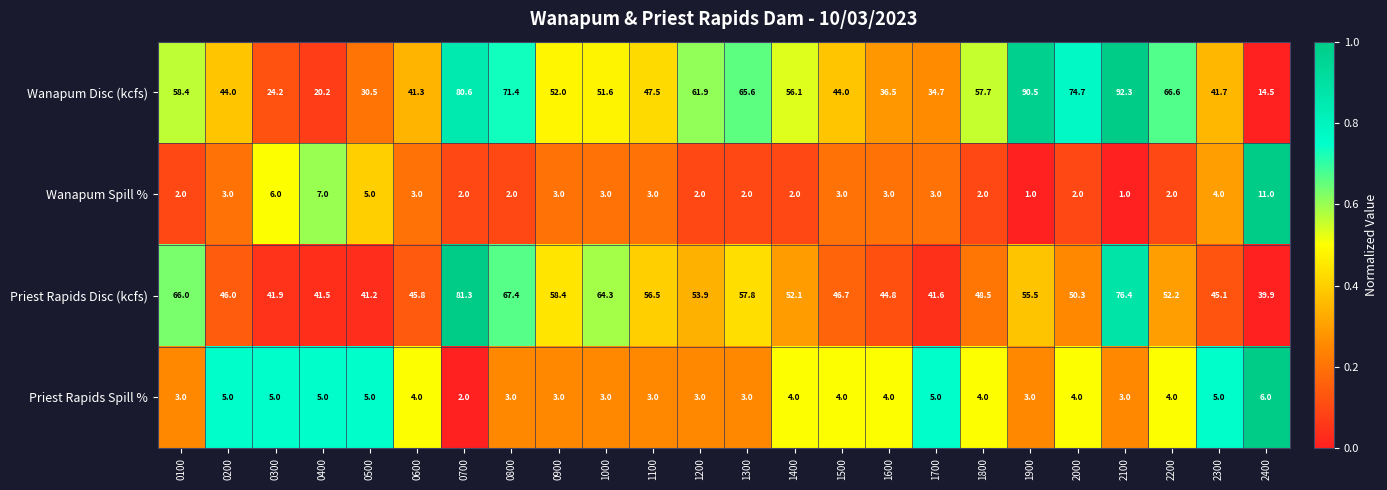

What is the difference between the Wanapum Disc (kcfs) values at 0400 and 0600?

21.1